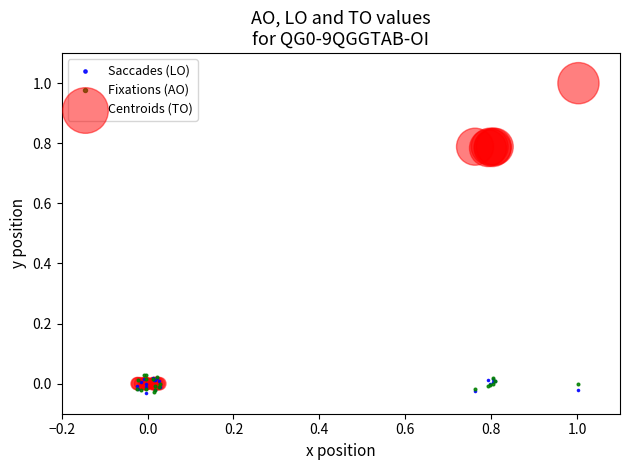

What are all the series names shown in the legend?

Saccades (LO), Fixations (AO), Centroids (TO)